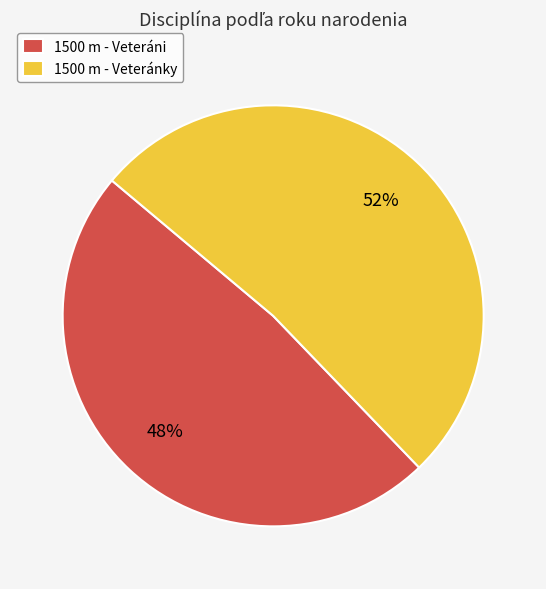

Approximately how many times larger is the value at 1500 m - Veteráni compared to 1500 m - Veteránky?

0.9